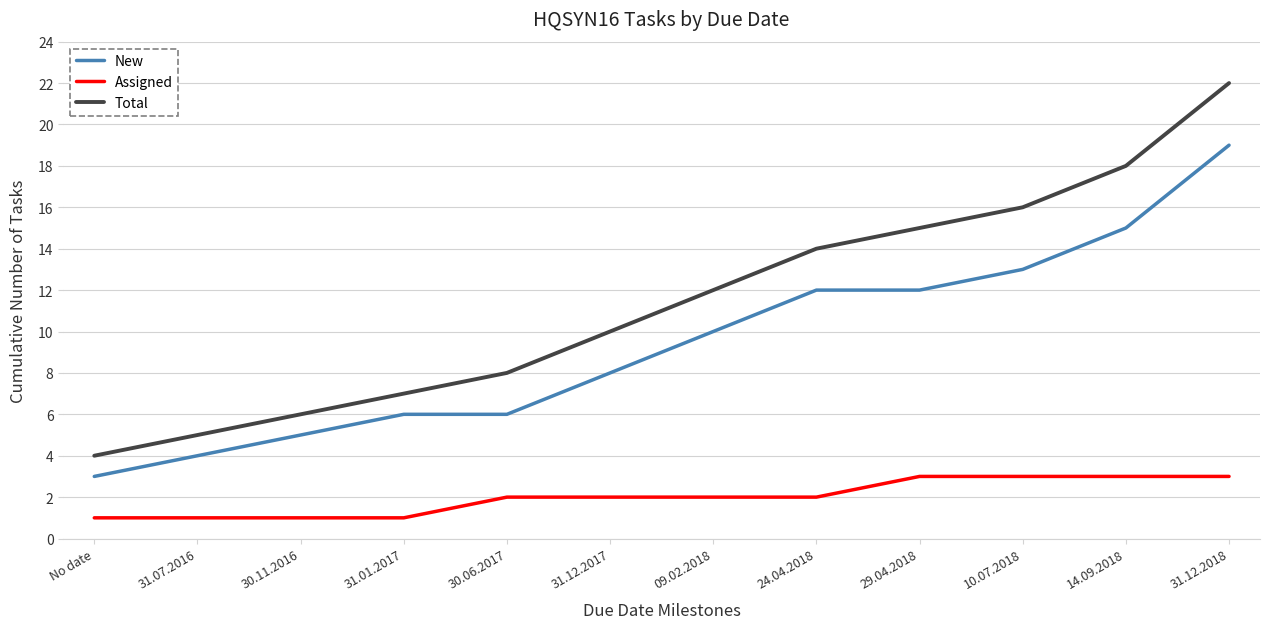

What is the total value across all series at 31.12.2017?

20